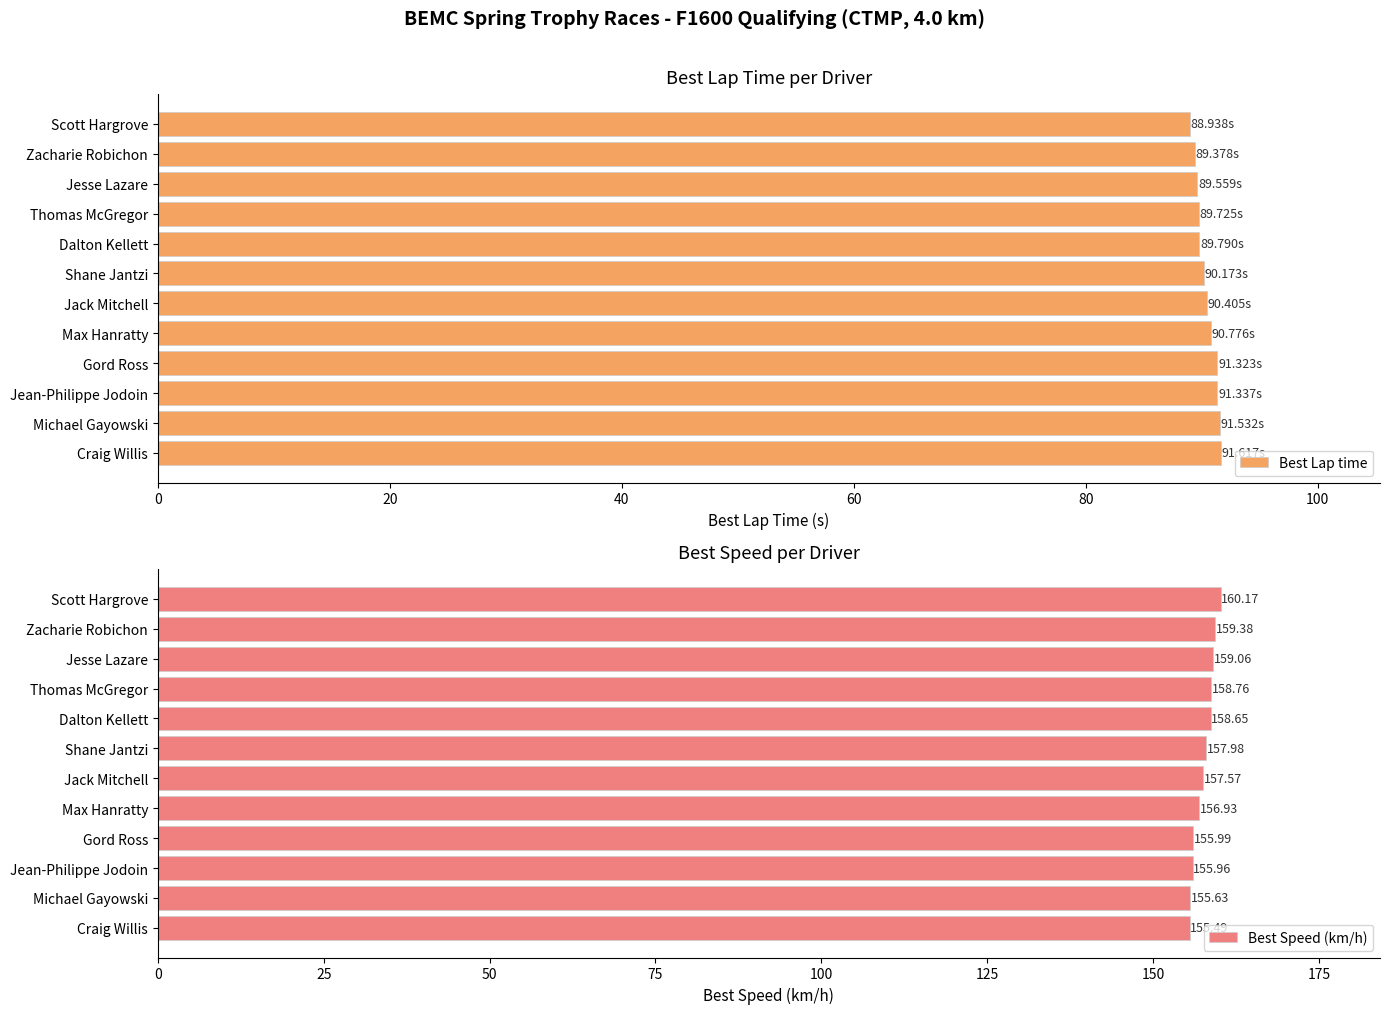

What is the sum of all Best Speed (km/h) values?

1891.6